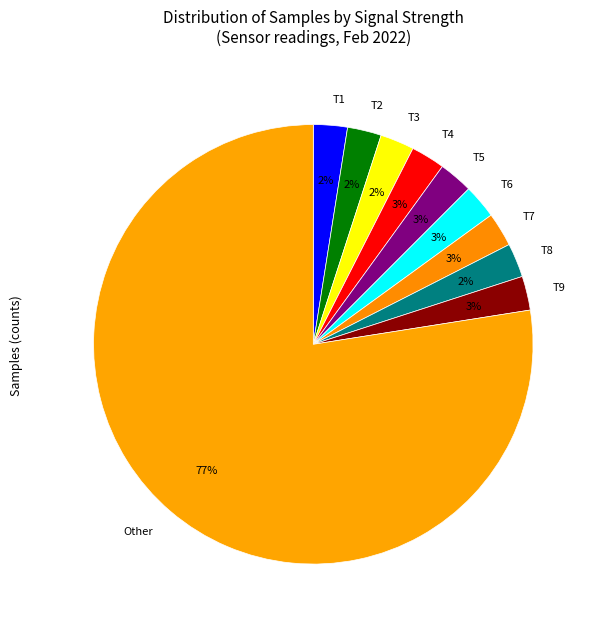

Does any single category account for the majority?

Yes